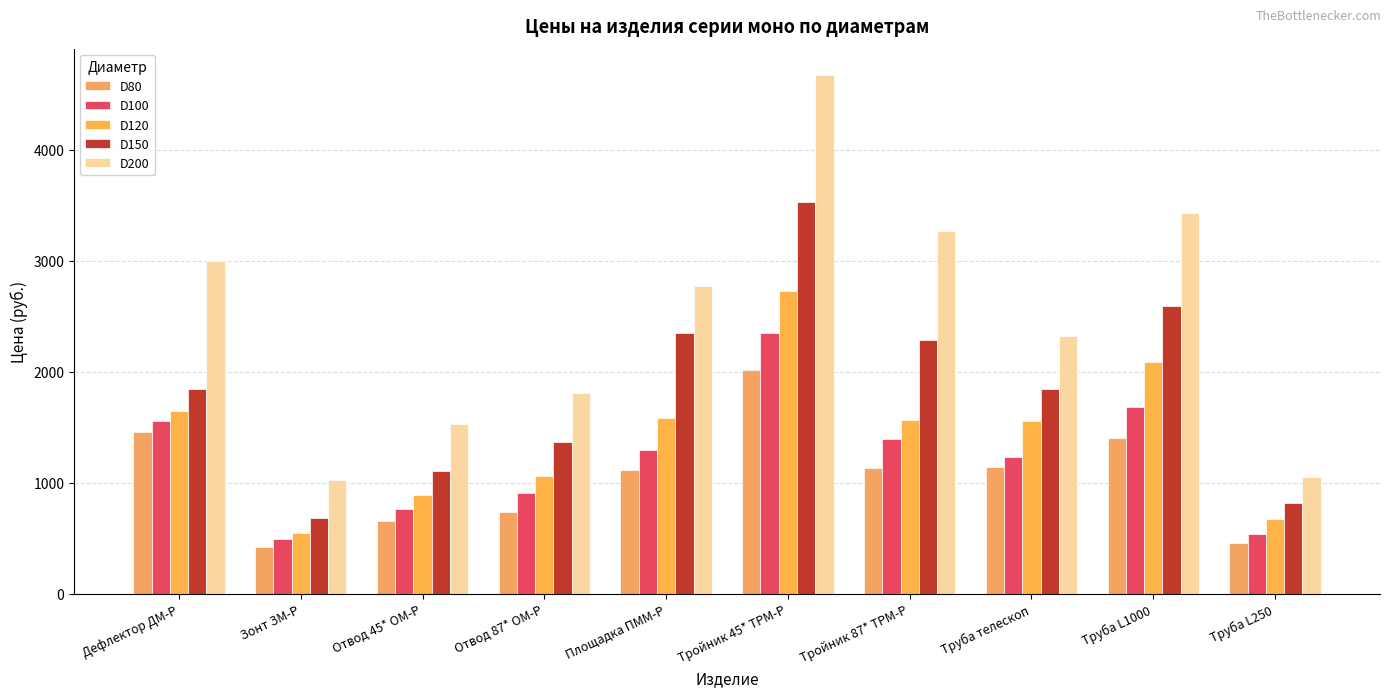

The value of D80 at Тройник 87* ТРМ-Р is 603. True or false?

False